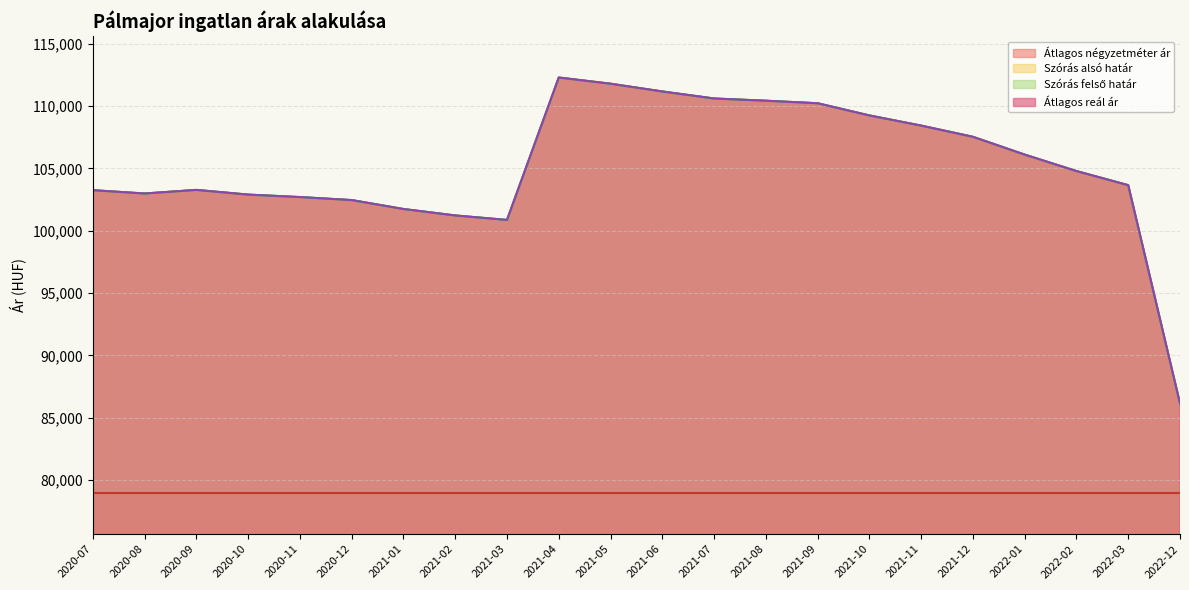

How many lines are shown in the chart?

4